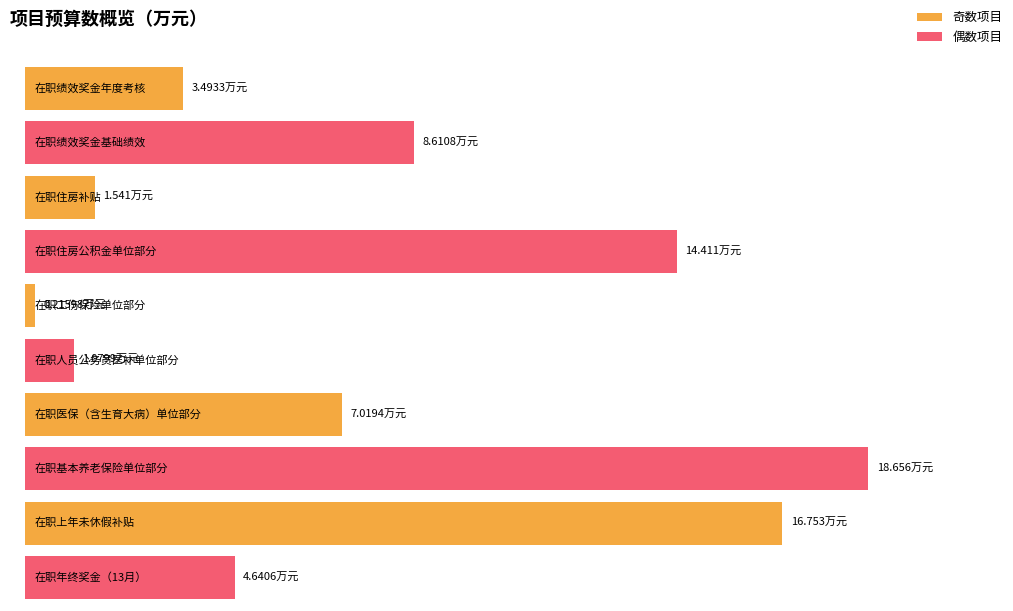

The chart shows a value of 12.4 at 在职基本养老保险单位部分. True or false?

False